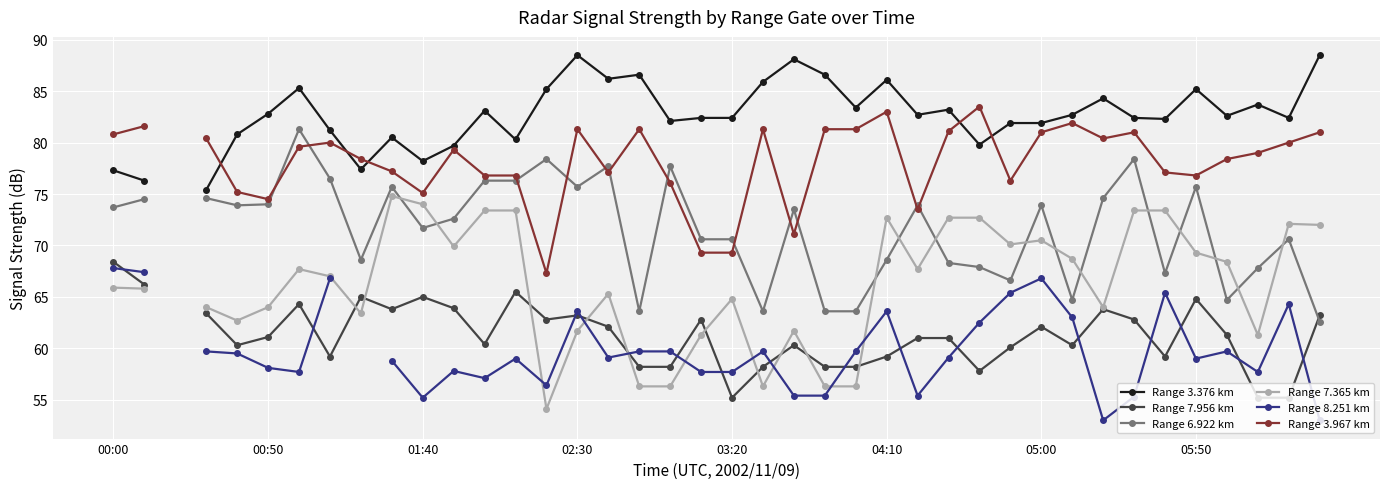

True or false: Range 3.376 km has a value of 88.5 at 39.

True